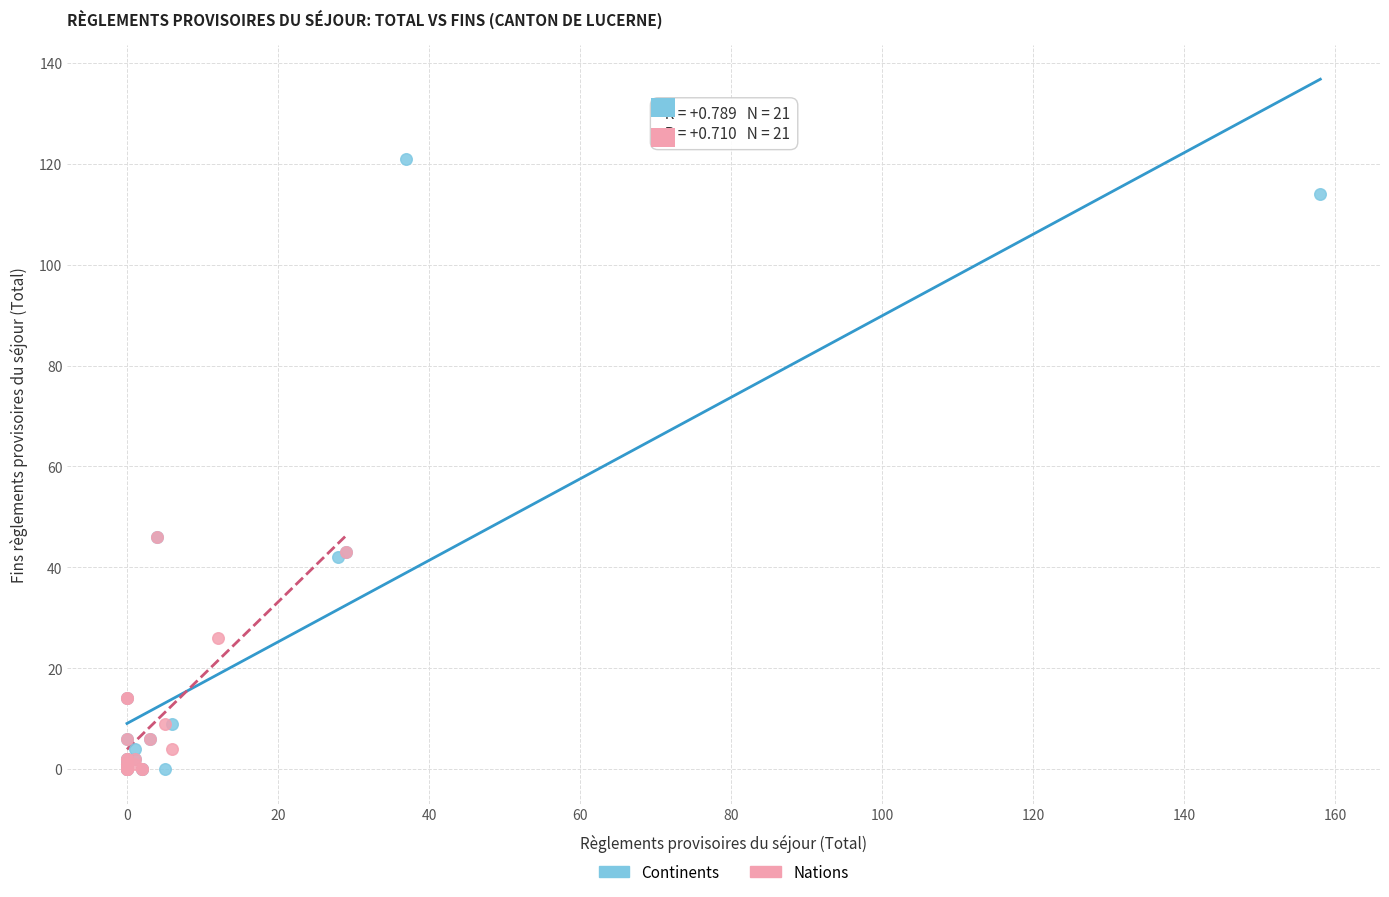

Which series has the largest Y range (max minus min)?

Continents